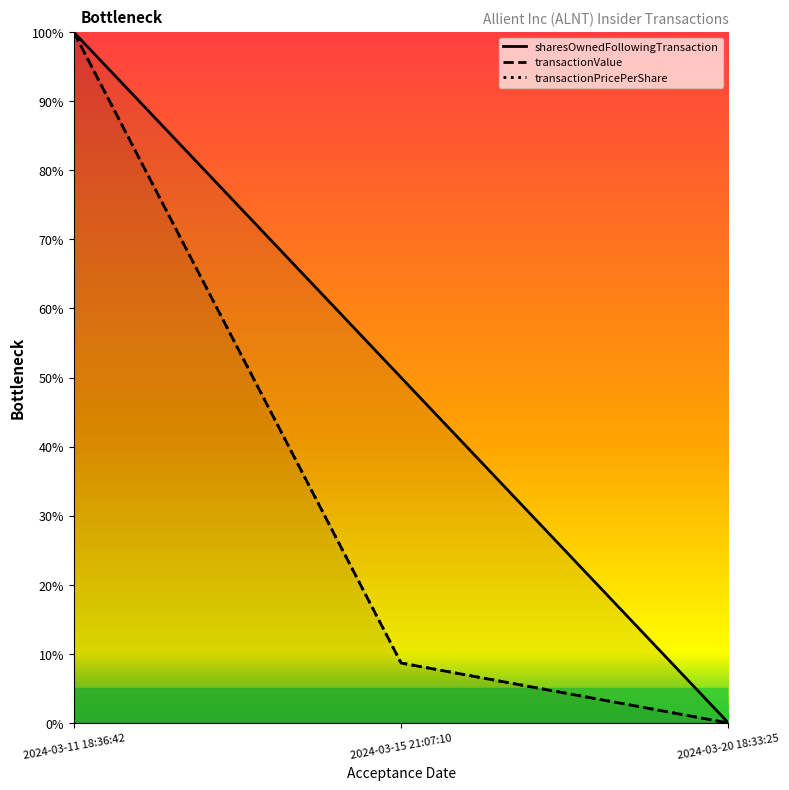

What is the sum of the transactionValue values at 2024-03-11 18:36:42 and 2024-03-20 18:33:25?

100.0